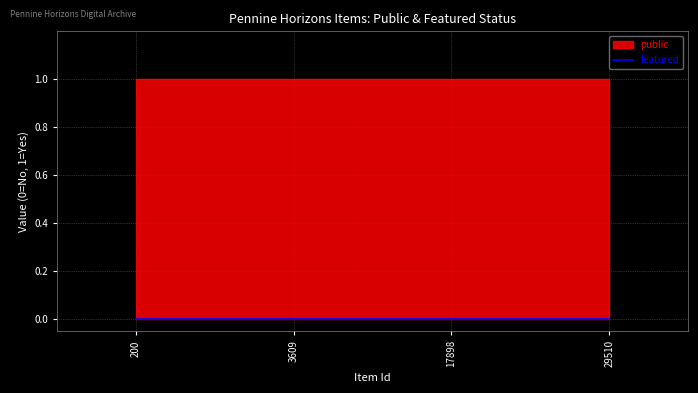

What is the spread (max minus min) of values at 29510?

1